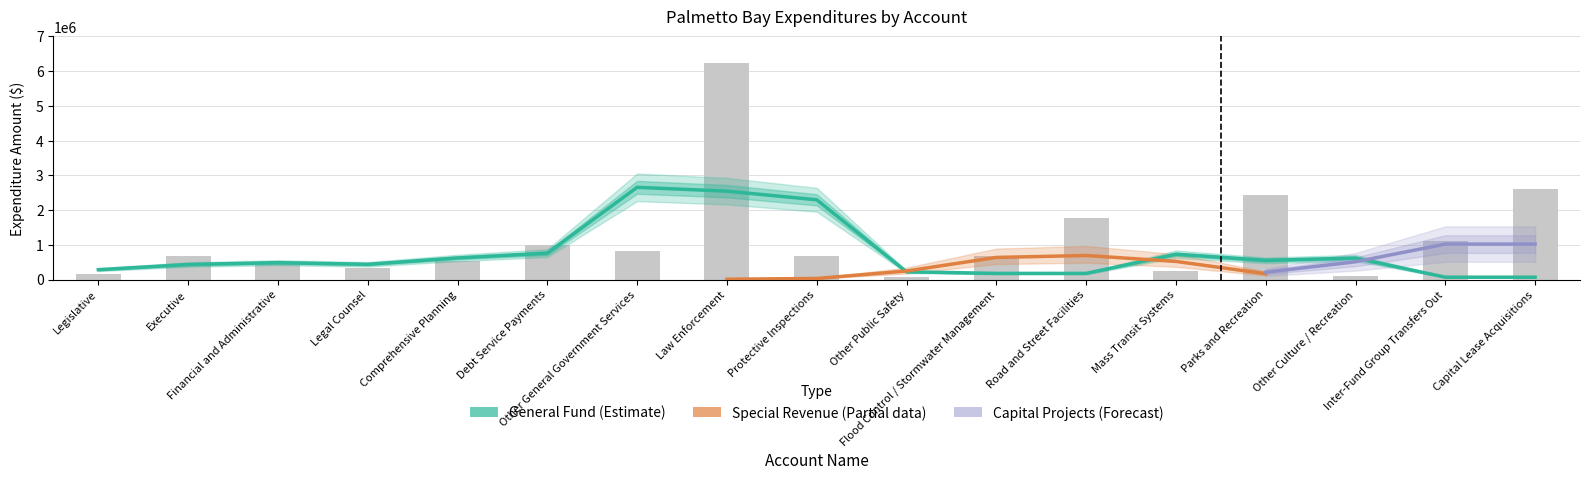

Is it true that Account Total equals 1016515 at Parks and Recreation?

False